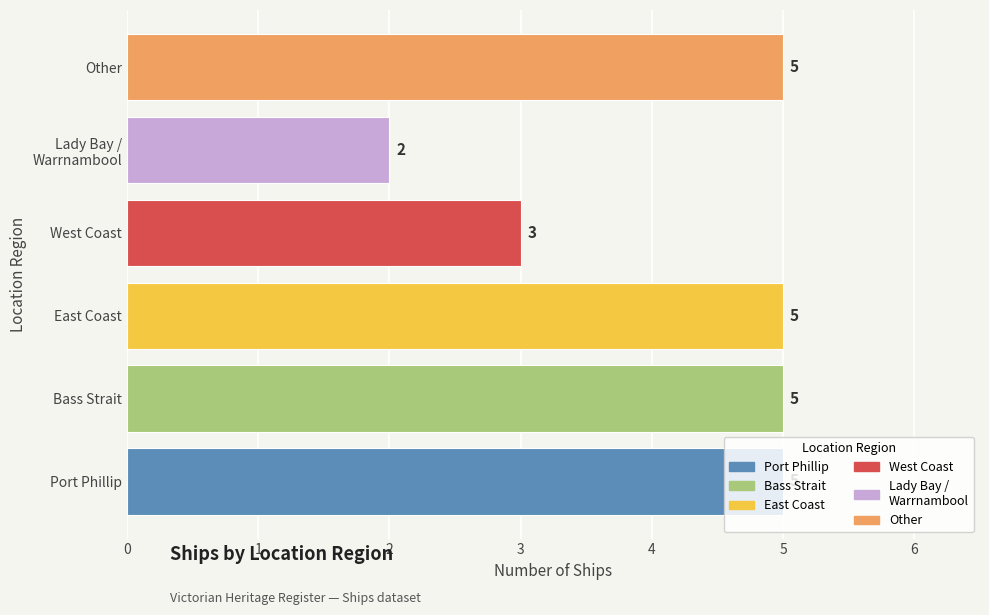

Where is the data nearest to the value 3?

West Coast